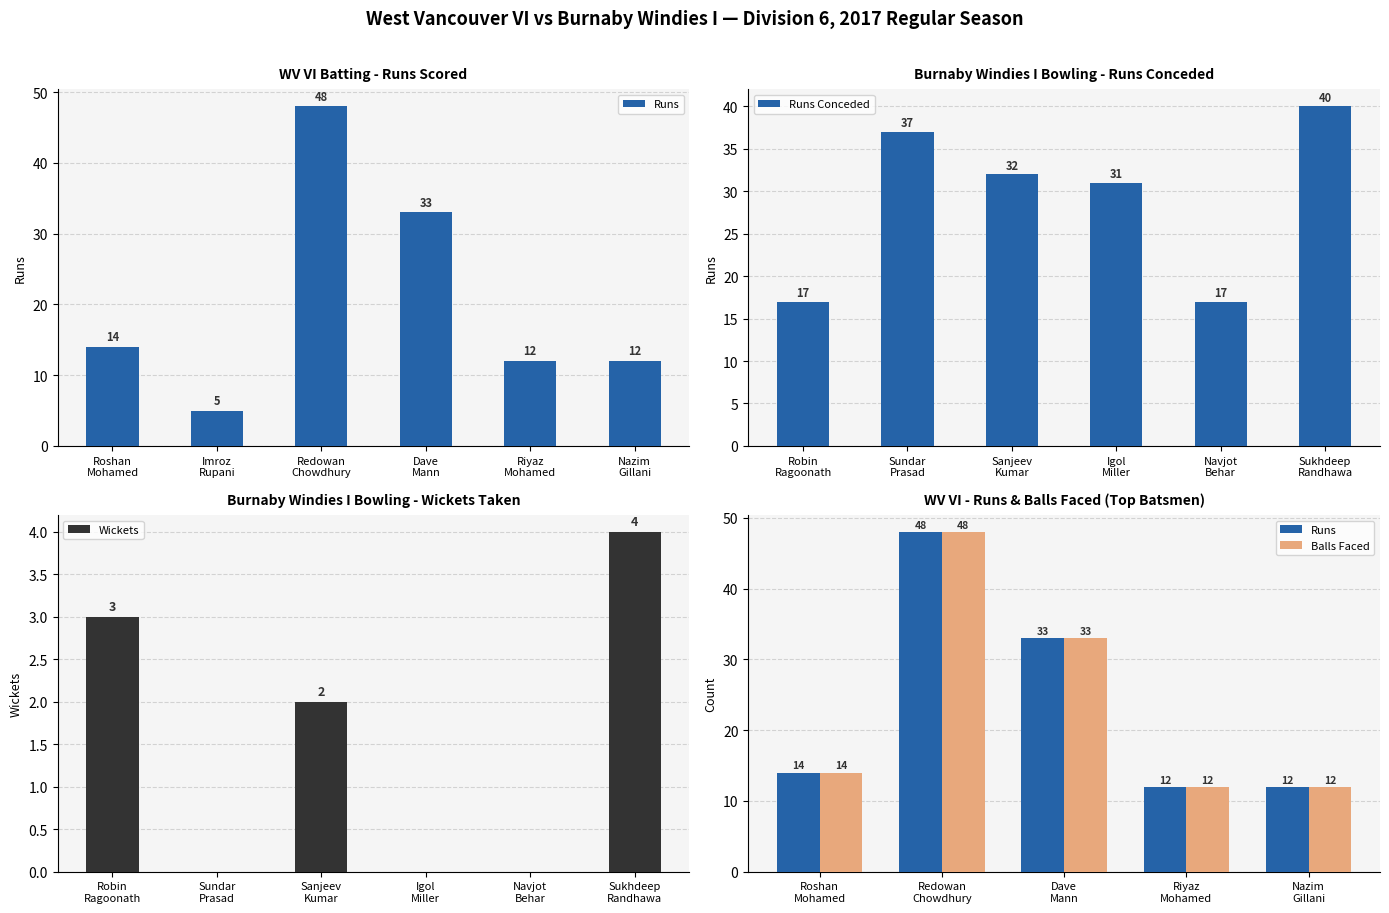

What is the difference between the maximum and minimum values in the Runs Conceded series?

23